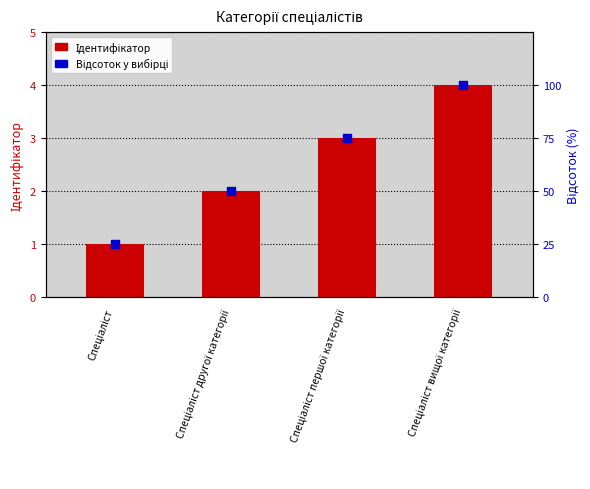

Is the value of Ідентифікатор at Спеціаліст другої категорії greater than the value of Відсоток at Спеціаліст другої категорії?

No